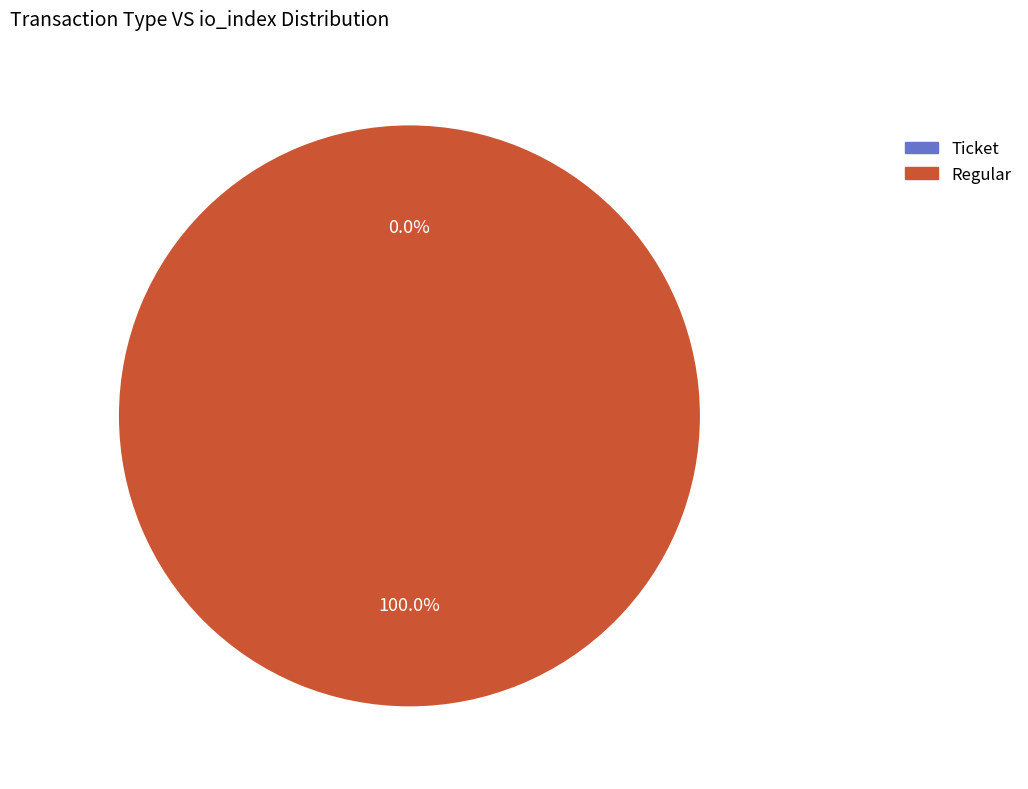

Does Regular (io_index=37) account for over 50% of the chart?

Yes